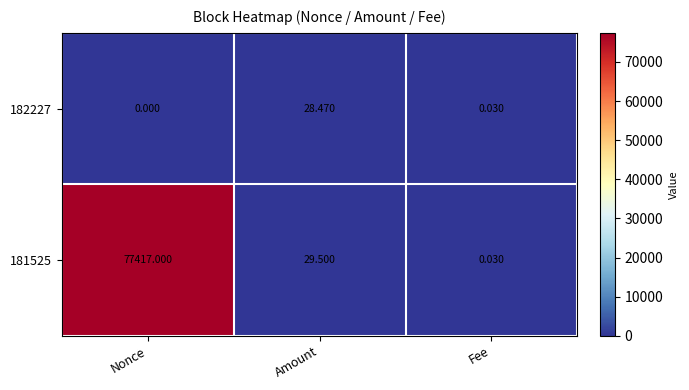

What is the difference between the highest and lowest values at Amount?

1.0